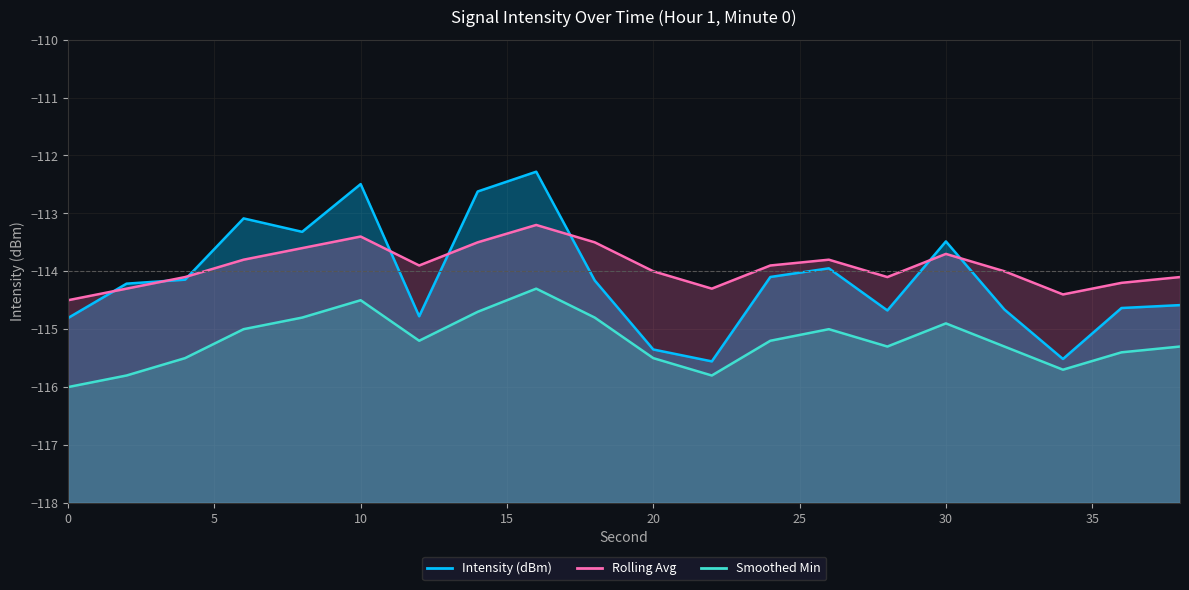

How many lines are shown in the chart?

3